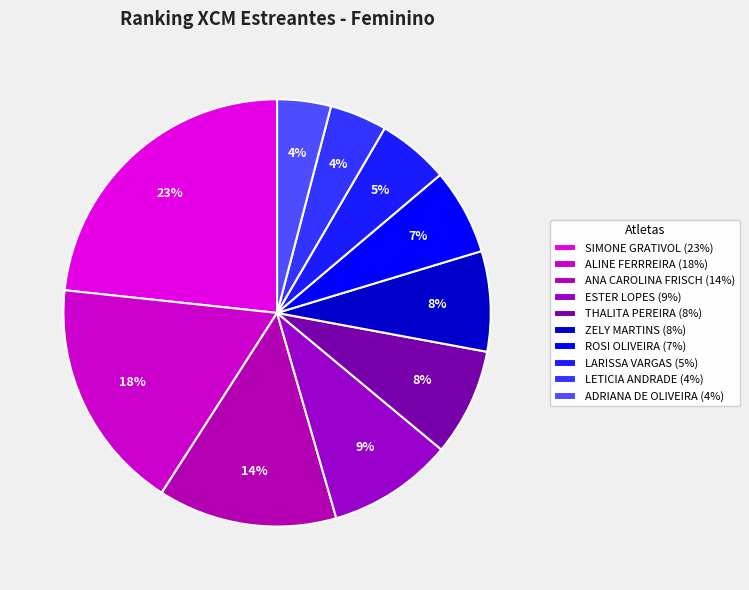

Is there a majority slice in this chart?

No